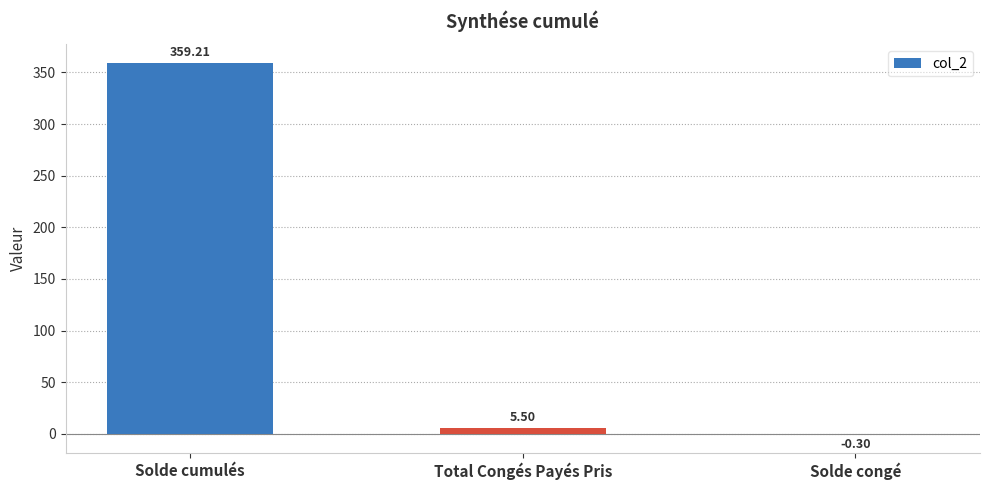

What is the change in value from Solde cumulés to Total Congés Payés Pris?

-353.7